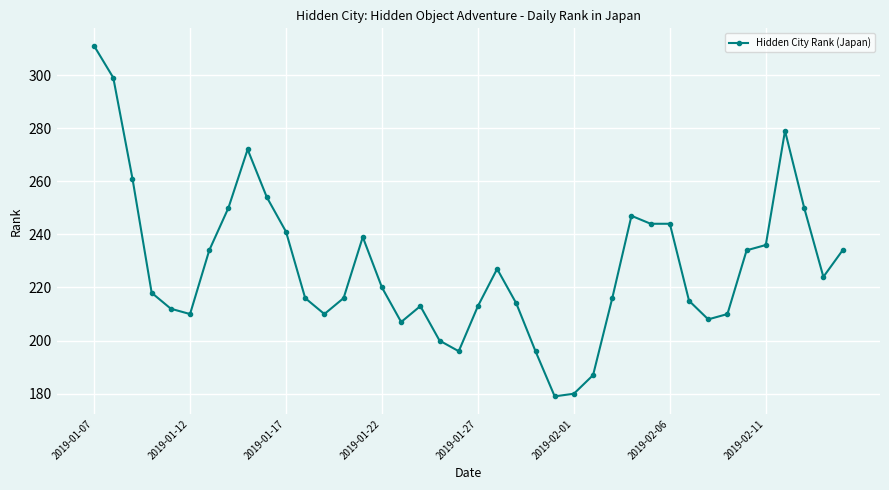

What is the smallest value displayed?

179